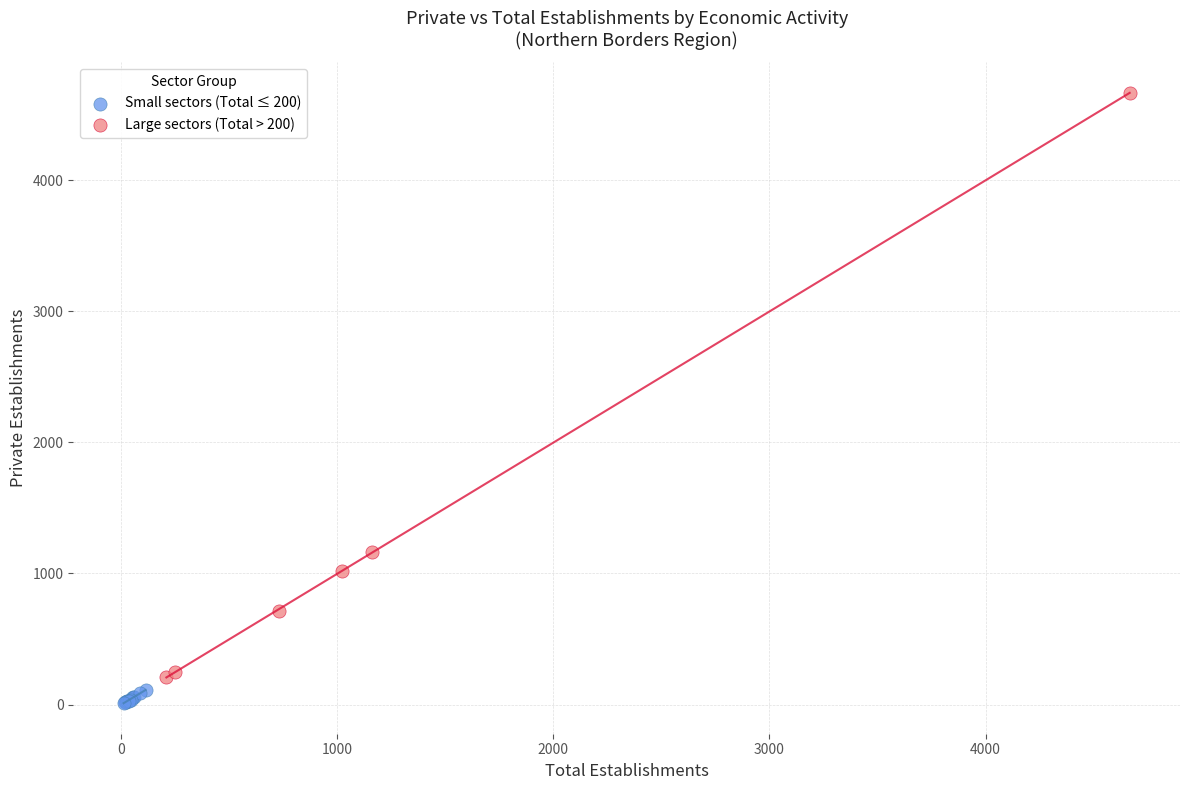

Which series contains the lowest Y value?

Small sectors (Total ≤ 200)